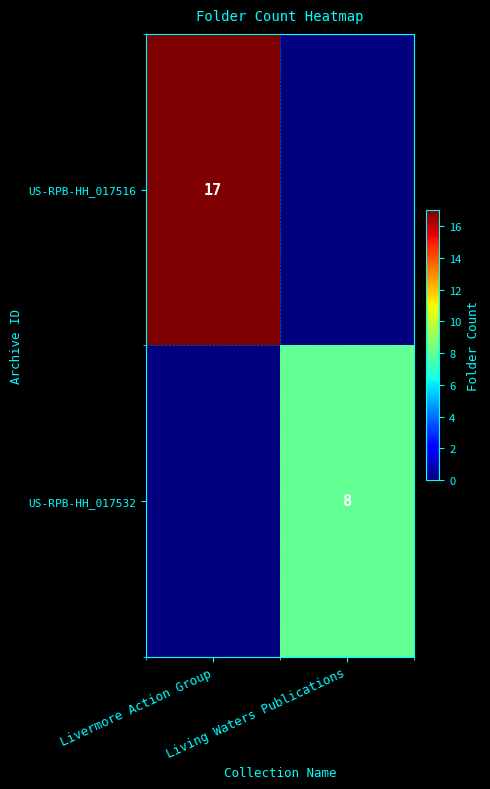

The US-RPB-HH_017532 series shows 8 at Living Waters Publications. True or false?

True